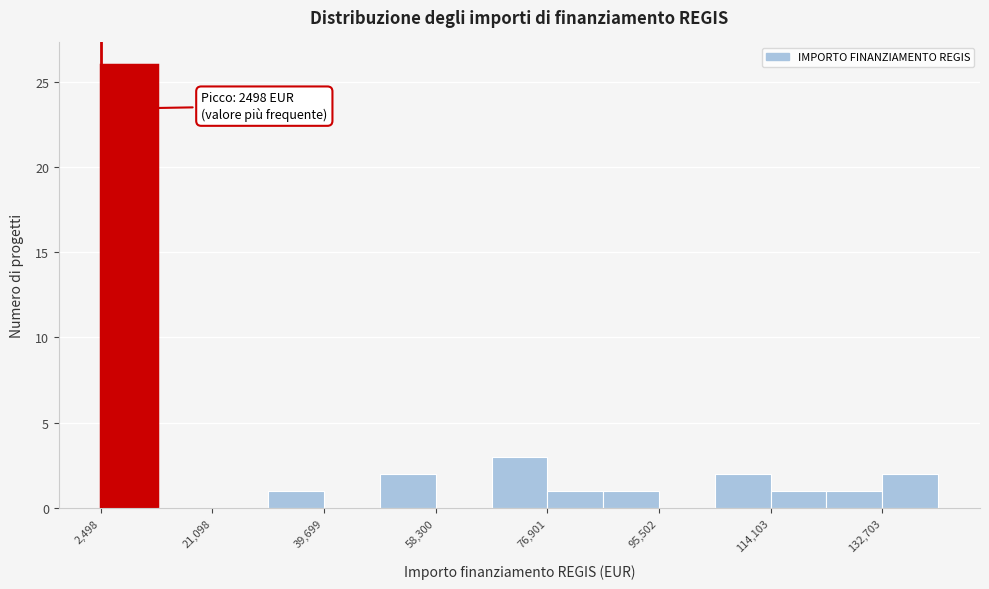

Which range on the x-axis has the tallest bar?

2000 to 12000